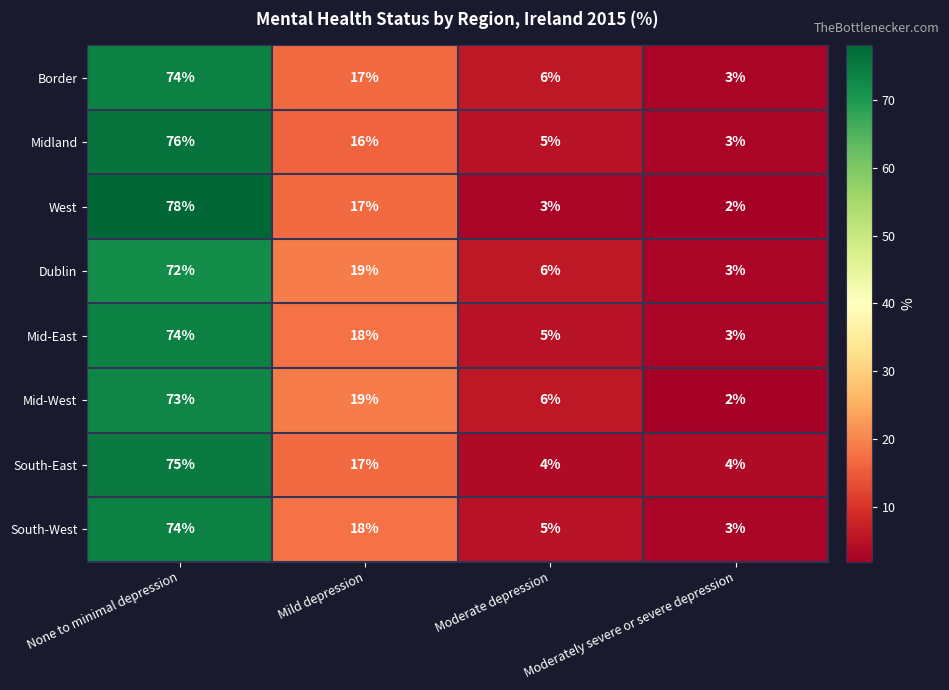

At which label does Mid-East reach its minimum?

Moderately severe or severe depression